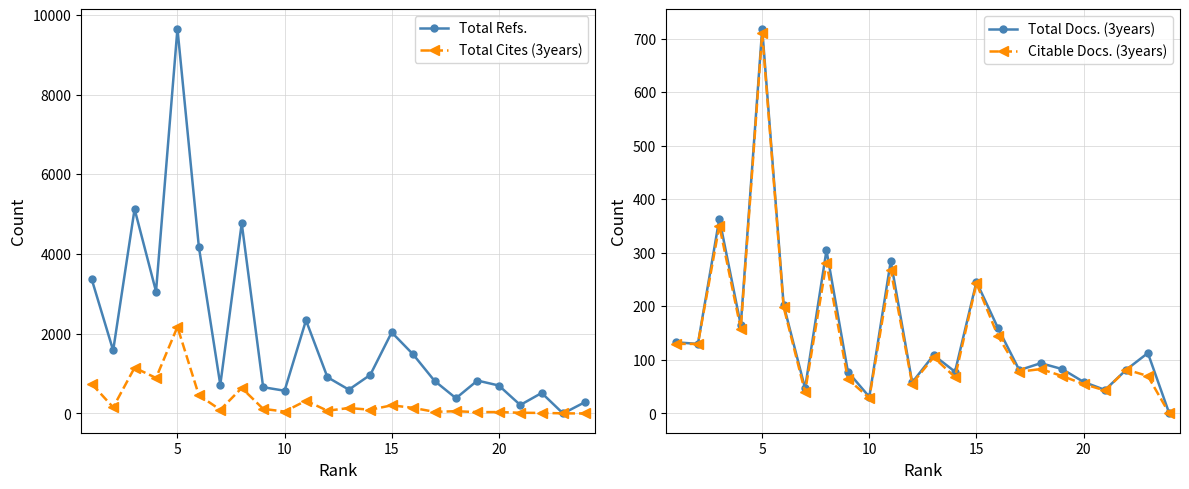

Which series has the widest spread of values?

Total Refs.